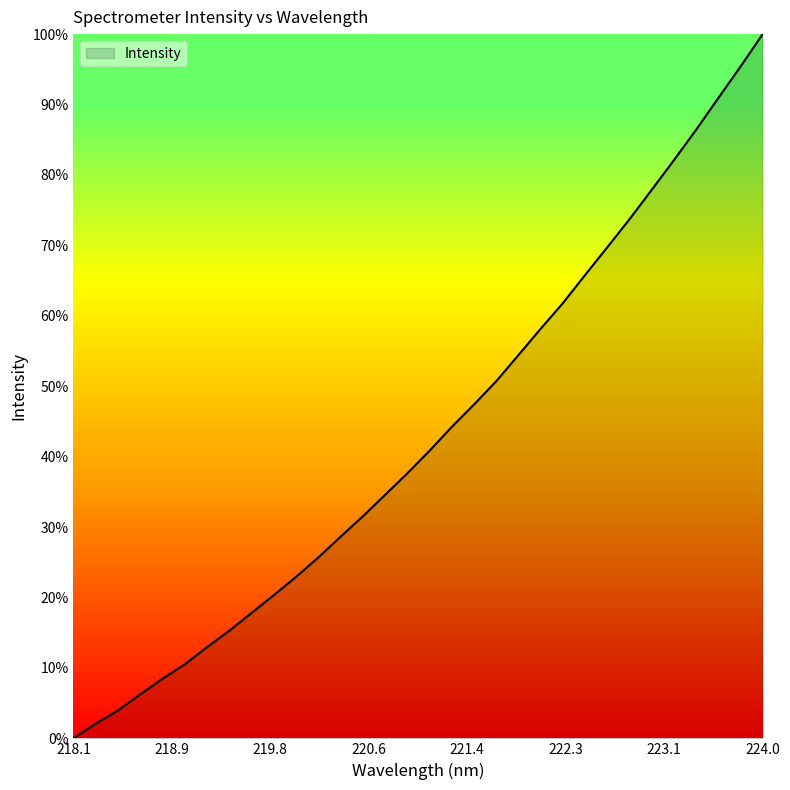

What is the average value?

43.0